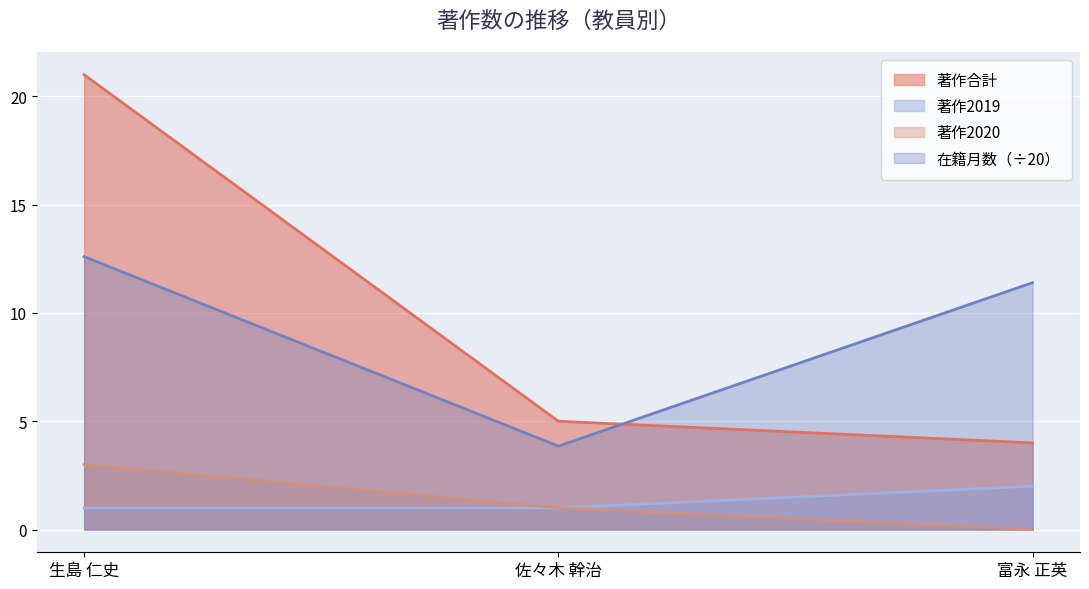

Reading left to right, extract all data points from this chart.

在籍月数: 生島 仁史=12.6	佐々木 幹治=3.9	富永 正英=11.4
著作2018: 生島 仁史=21.0	佐々木 幹治=5.0	富永 正英=4.0
著作2019: 生島 仁史=1.0	佐々木 幹治=1.0	富永 正英=2.0
著作2020: 生島 仁史=3.0	佐々木 幹治=1.0	富永 正英=0.0